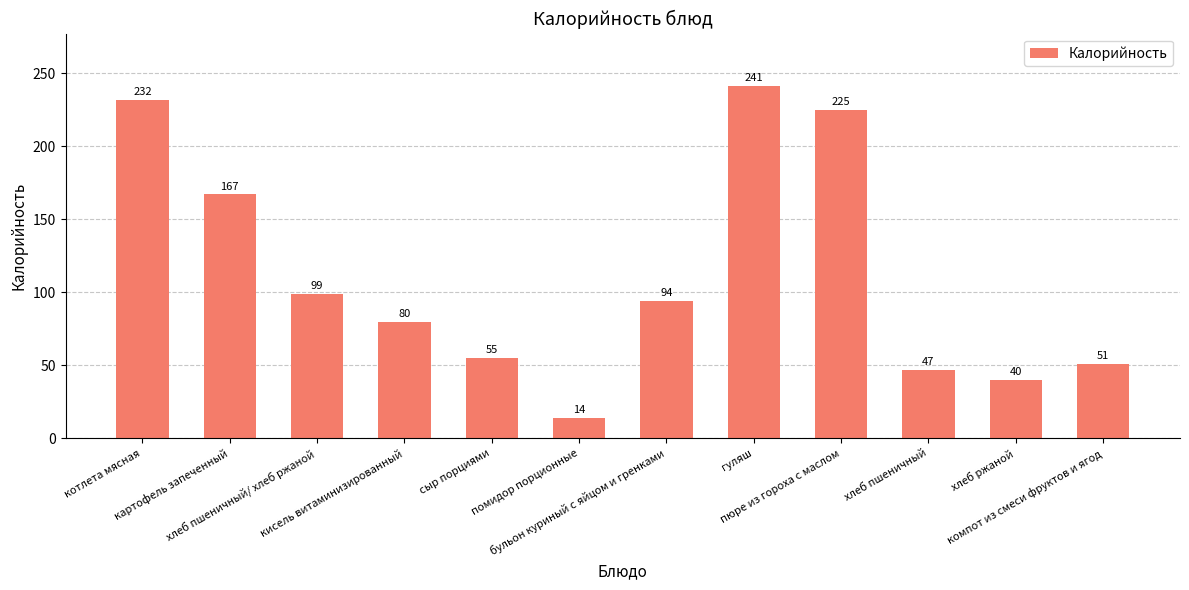

Reading left to right, extract all data points from this chart.

котлета мясная=232	картофель запеченный=167	хлеб пшеничный/ хлеб ржаной=99	кисель витаминизированный=80	сыр порциями=55	помидор порционные=14	бульон куриный с яйцом и гренками=94	гуляш=241	пюре из гороха с маслом=225	хлеб пшеничный=47	хлеб ржаной=40	компот из смеси фруктов и ягод=51